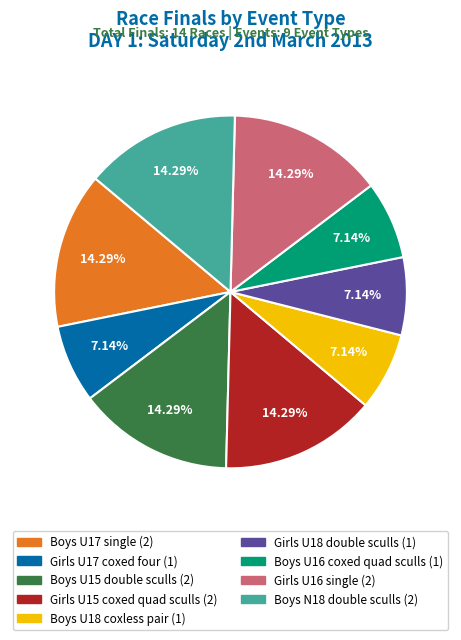

True or false: Girls U15 coxed quad sculls accounts for 2% of the total.

False